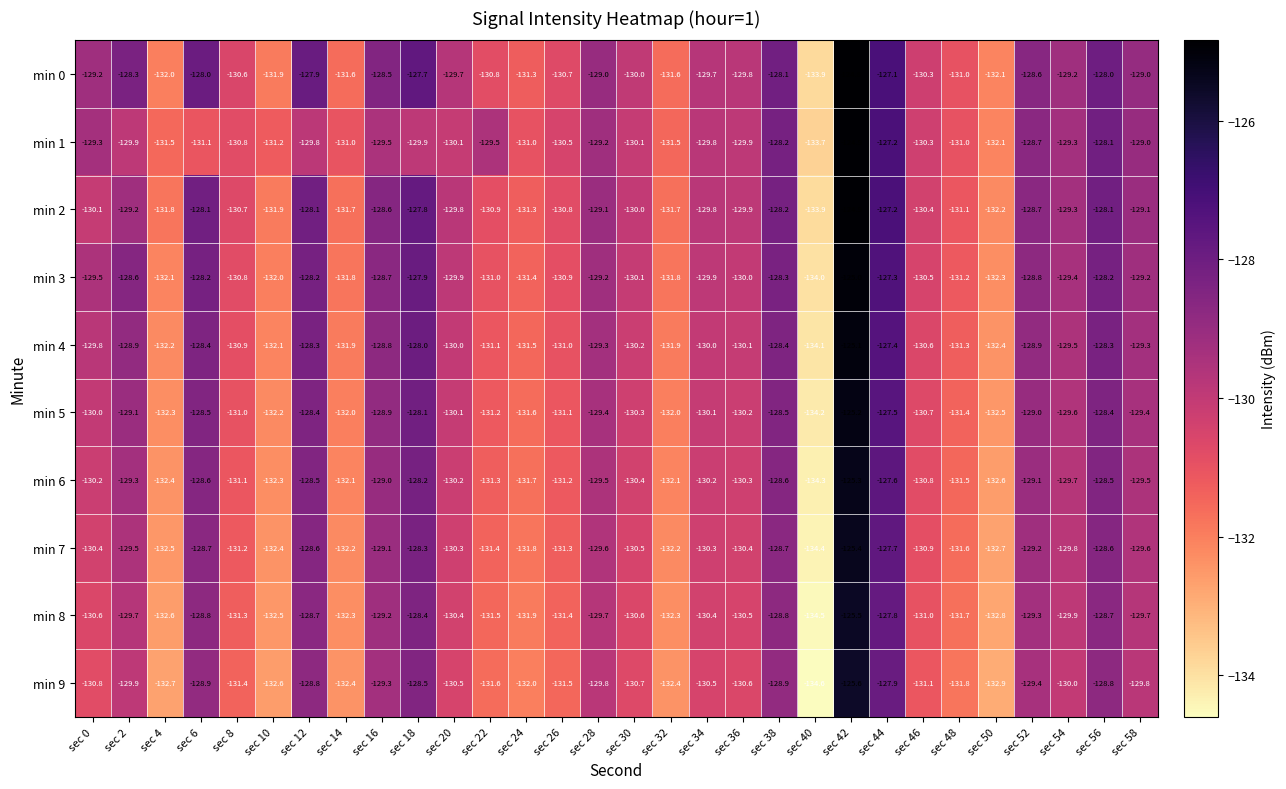

The value of min 5 at sec 56 is -69.9. True or false?

False